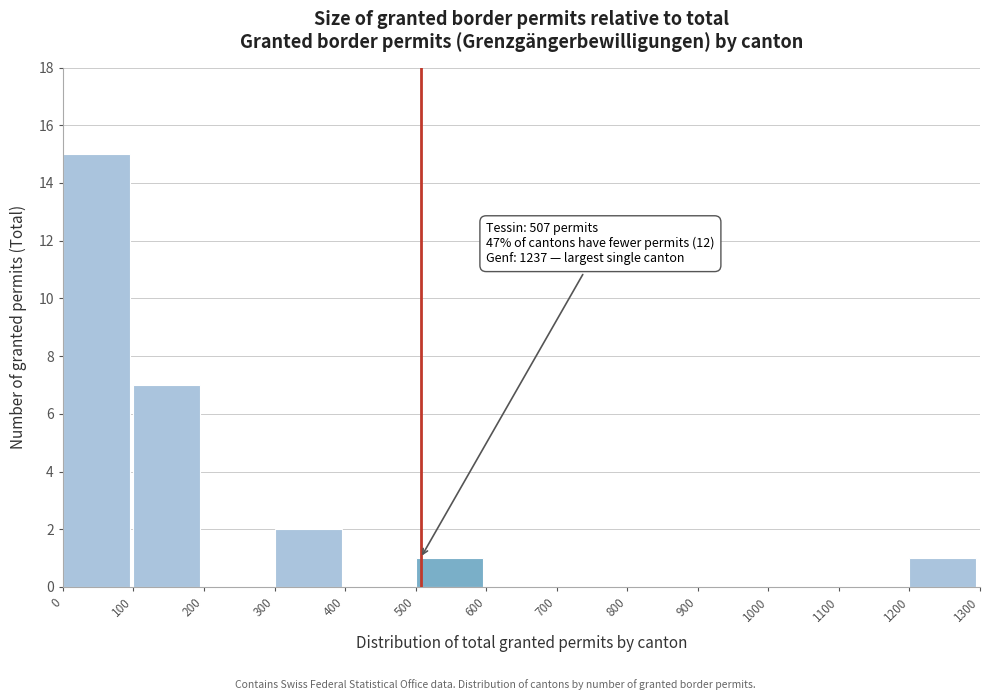

Which range on the x-axis has the tallest bar?

0 to 100